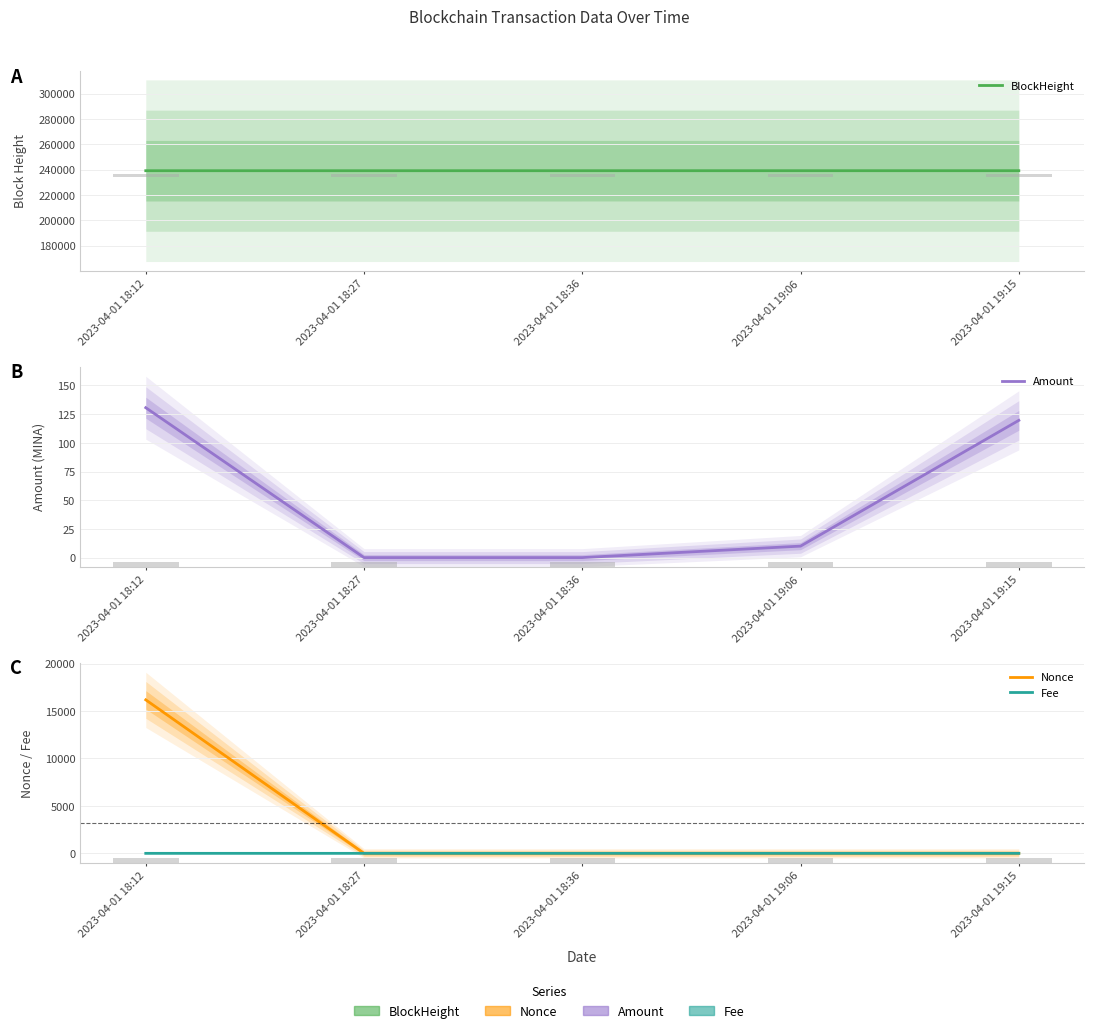

How many categories are shown in the chart?

5